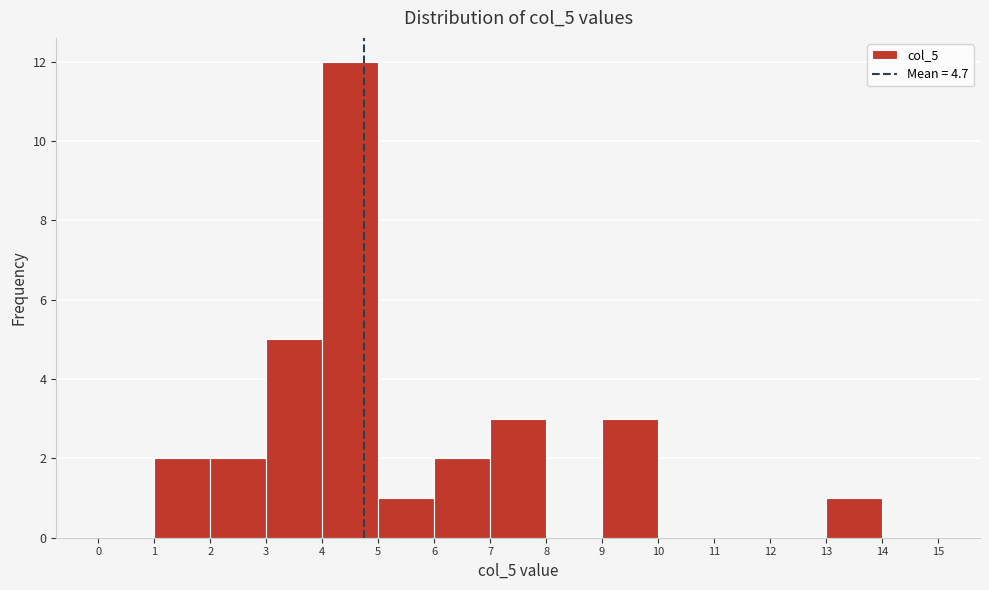

Reading left to right, list every bar in this chart as the range it spans on the x-axis followed by its height. The values are not printed on the chart, so give them approximately, as read against the axis.

0 to 1: 0
1 to 2: 2
2 to 3: 2
3 to 4: 5
4 to 5: 12
5 to 6: 1
6 to 7: 2
7 to 8: 3
8 to 9: 0
9 to 10: 3
10 to 11: 0
11 to 12: 0
12 to 13: 0
13 to 14: 1
14 to 15: 0